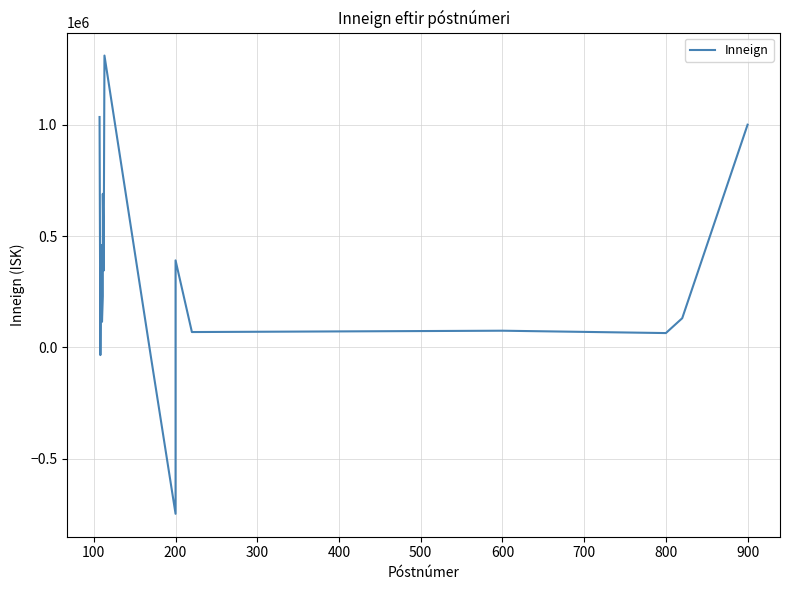

The value at 700 is 418523.3. True or false?

False